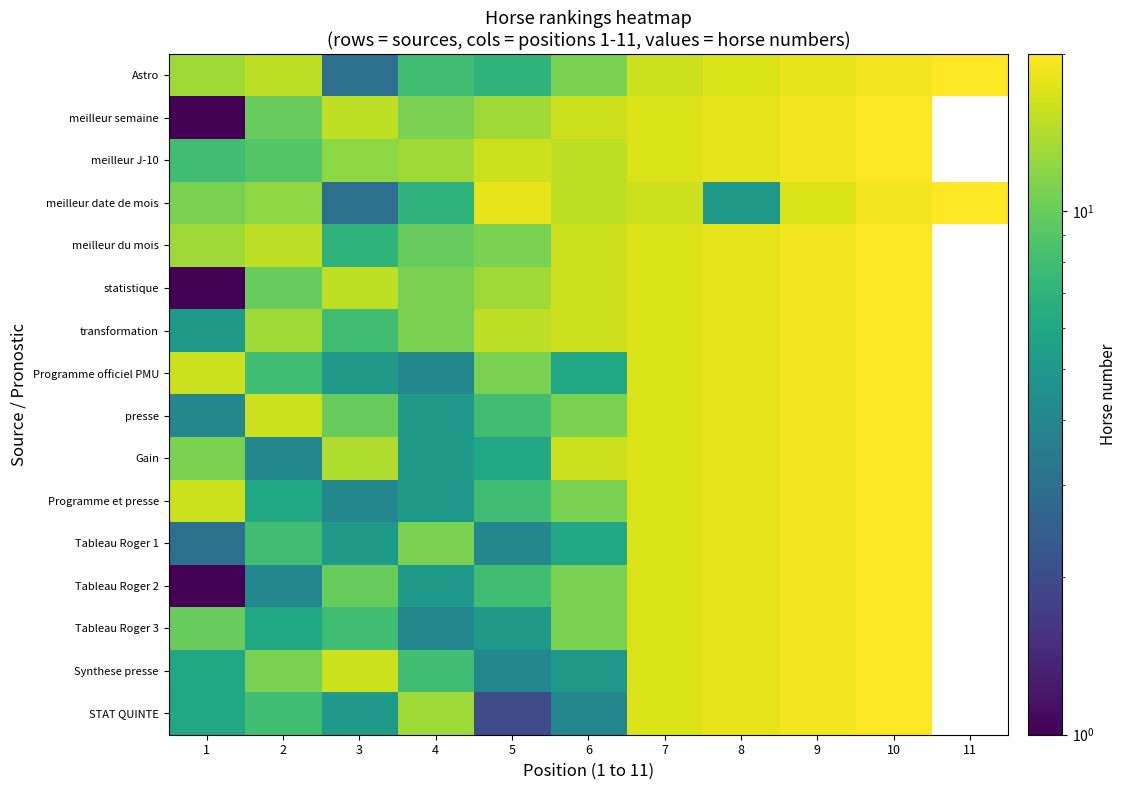

What value does the statistique series have at 2?

10.0